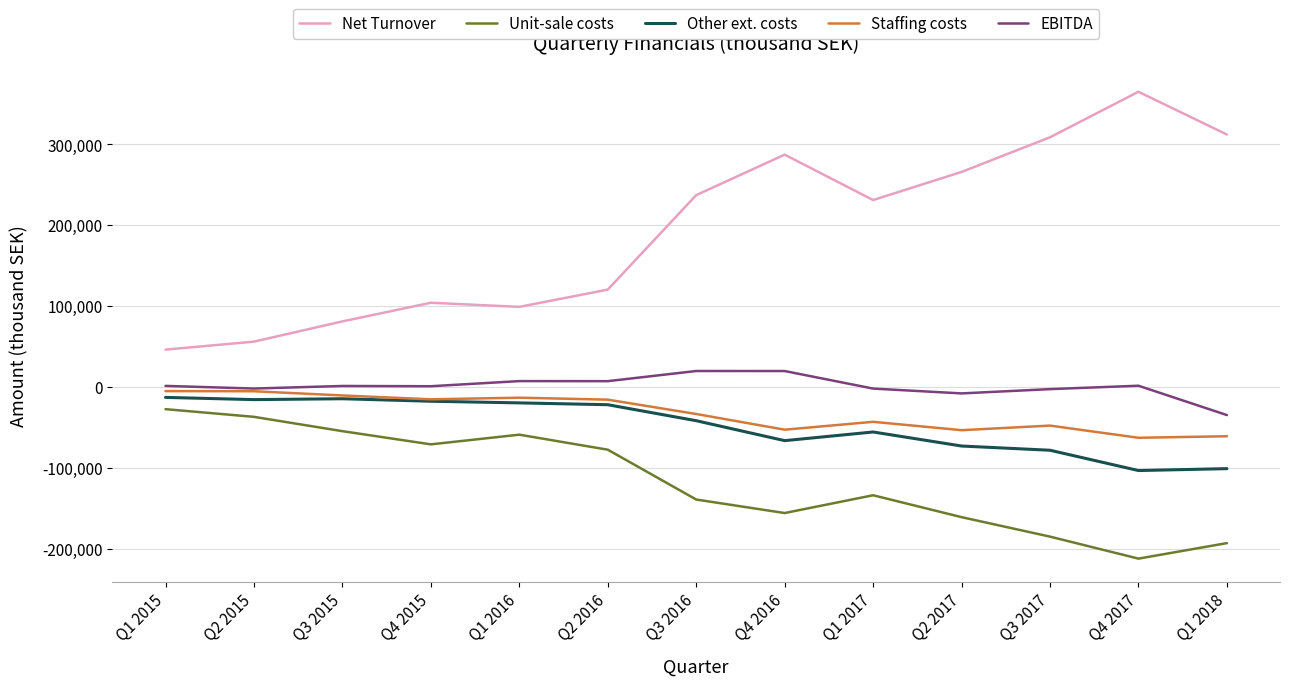

Which series has the largest range (max minus min)?

Net Turnover